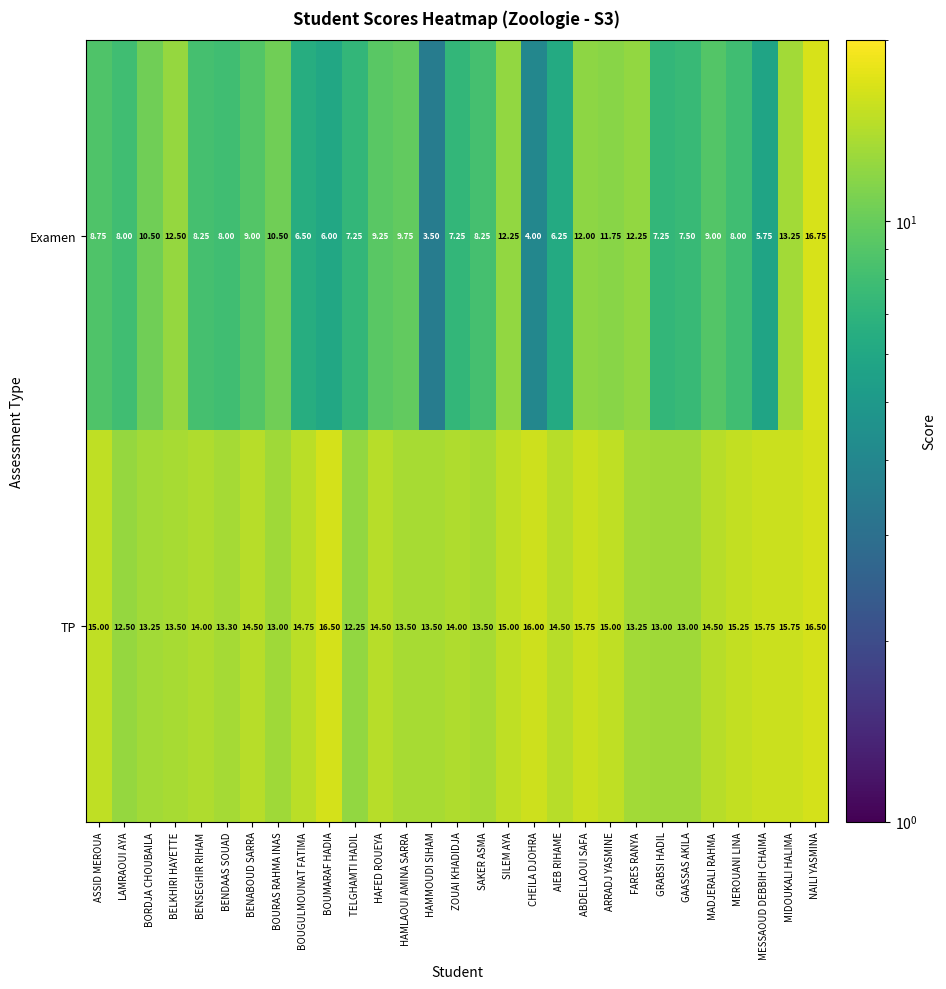

What is the spread (max minus min) of values at BELKHIRI HAYETTE?

1.0